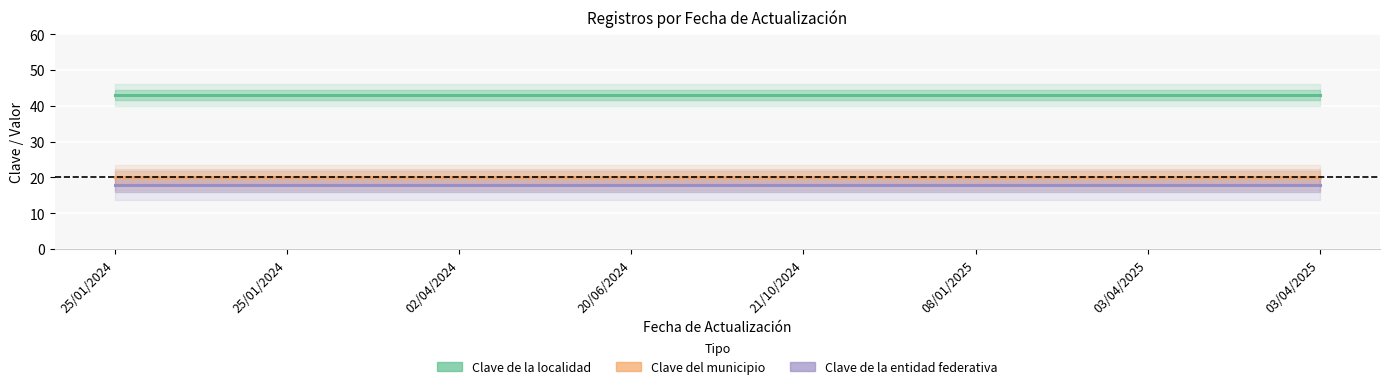

Rank the series by their maximum value, from lowest to highest.

Clave de la entidad federativa, Clave del municipio, Clave de la localidad